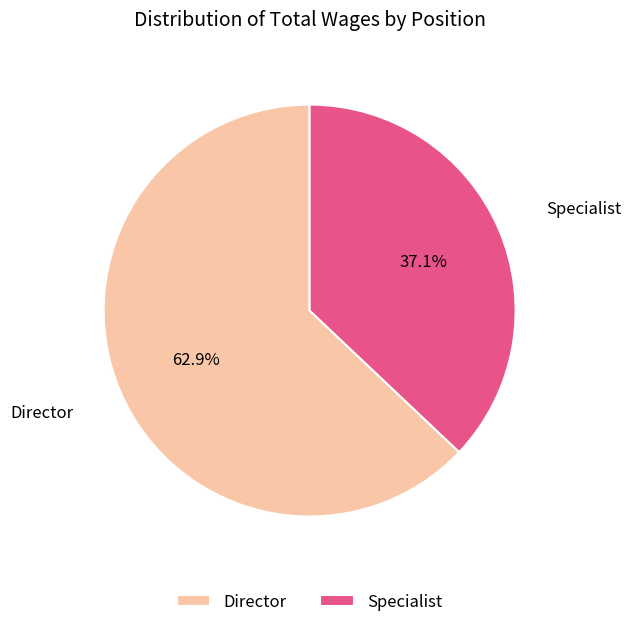

How many segments does this pie chart have?

2